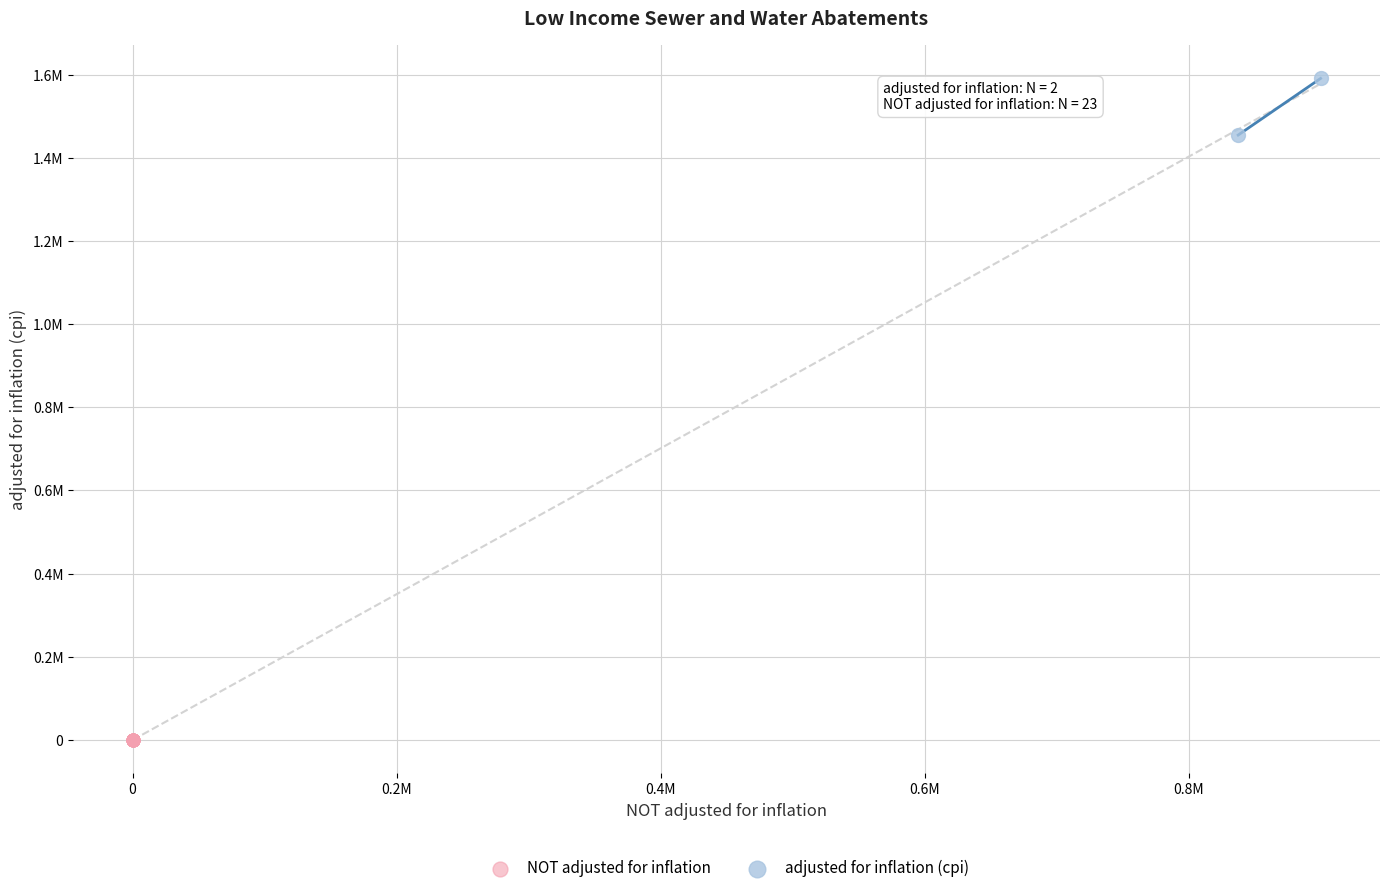

Which series reaches the maximum Y coordinate?

adjusted for inflation (cpi)